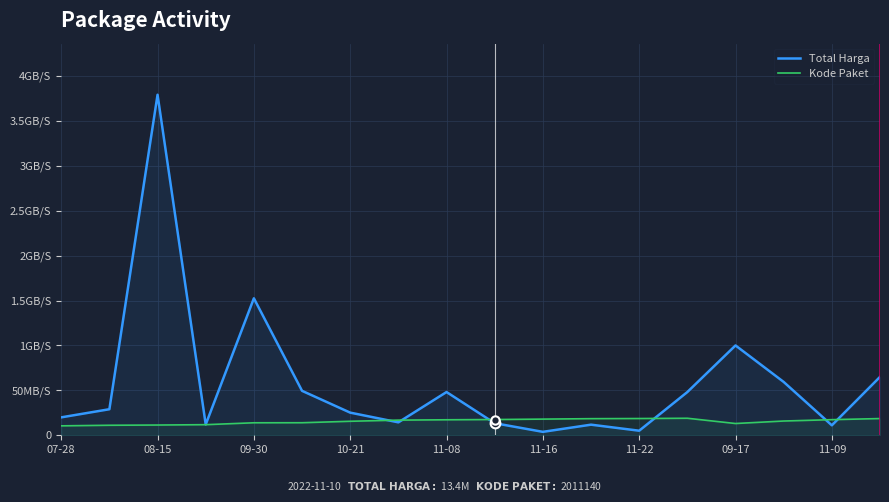

How many lines are shown in the chart?

2